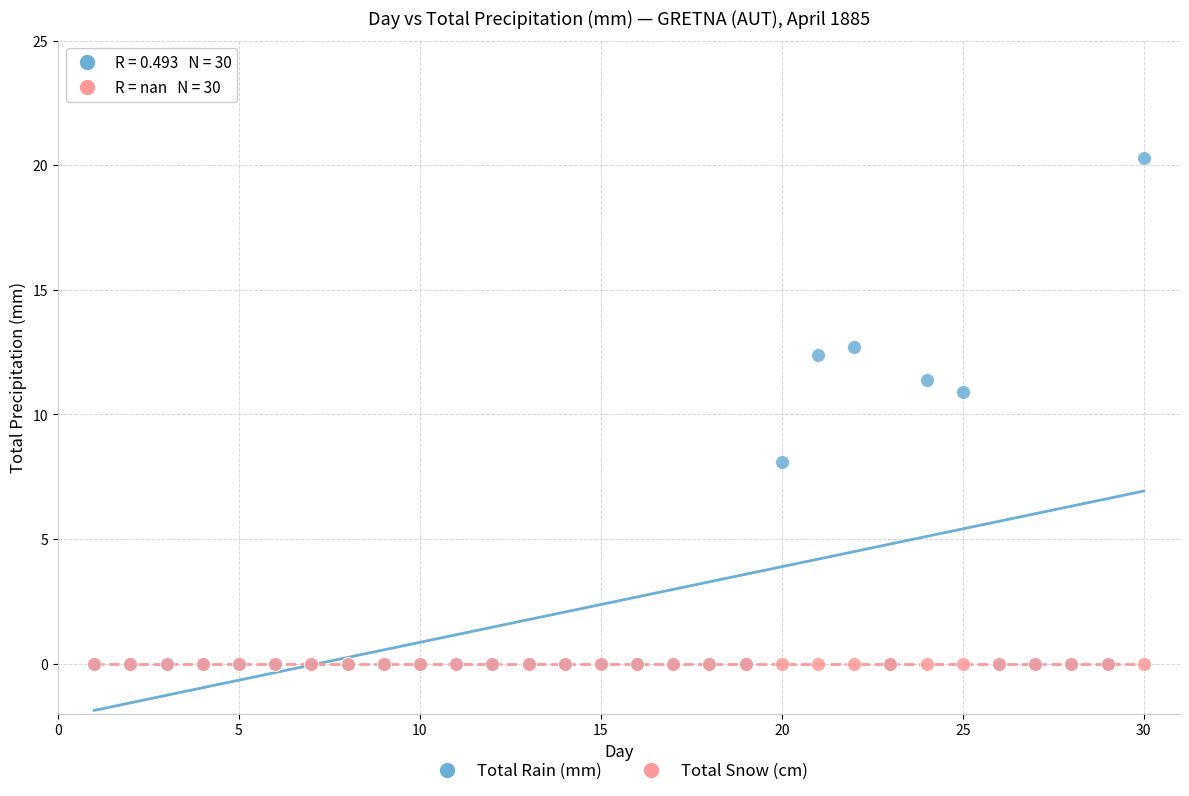

What are all the series names shown in the legend?

Total Rain (mm), Total Snow (cm)